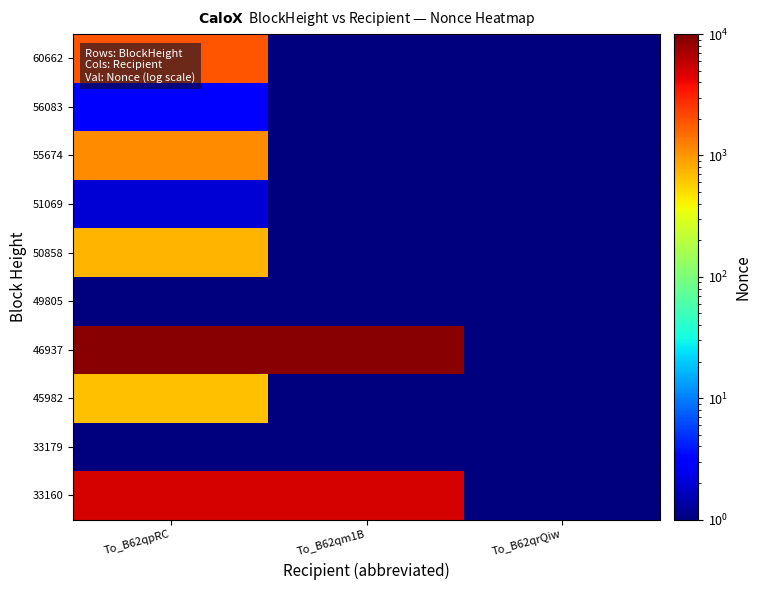

At which category is the sum across all series the highest?

To_B62qpRC